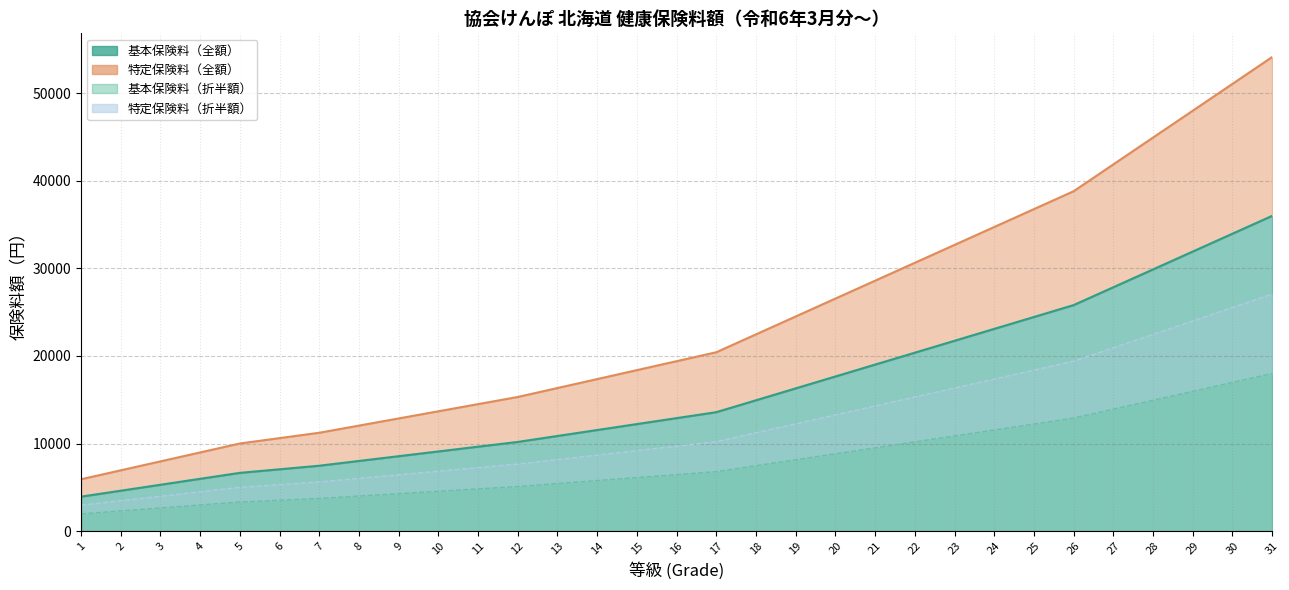

True or false: 特定保険料（折半額） has more than 2 points higher than both neighbors.

False